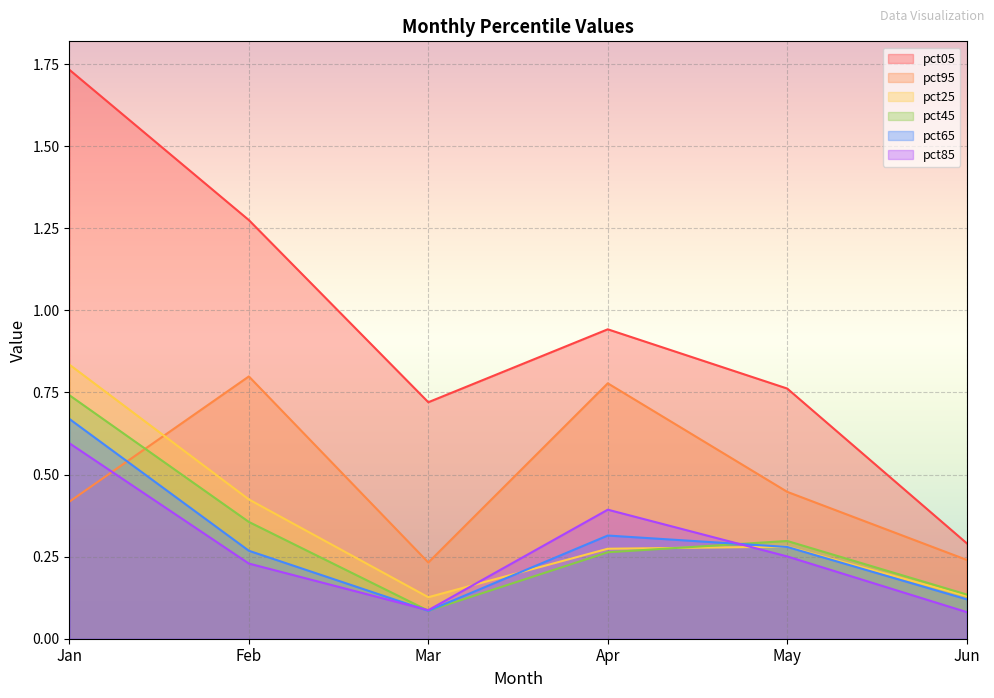

How many distinct data groups are displayed?

6